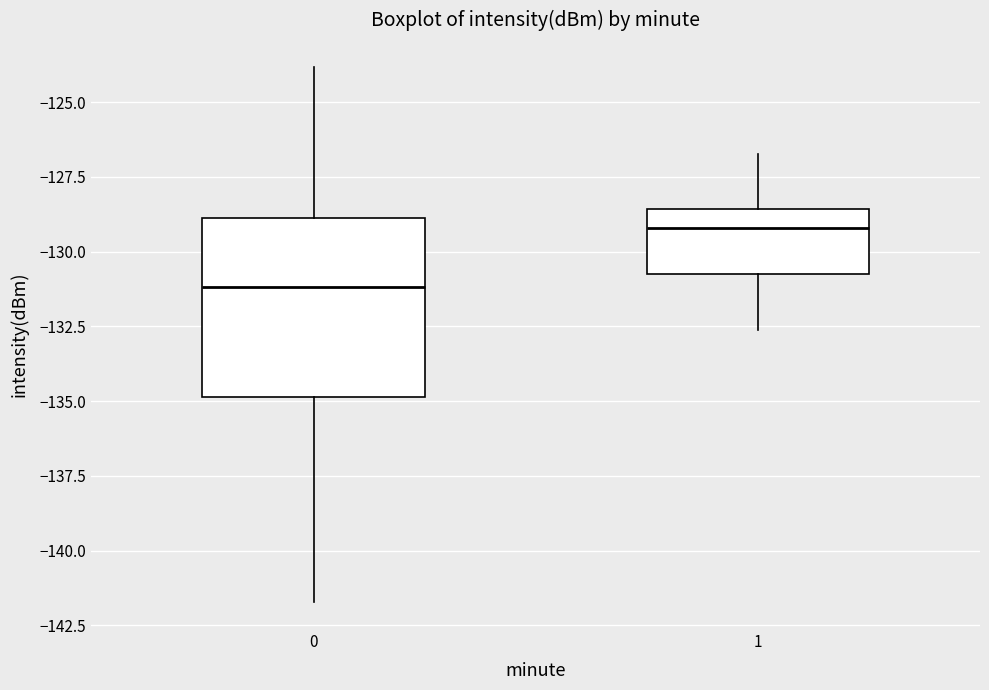

Which box is the tallest, from its lower edge to its upper edge?

0